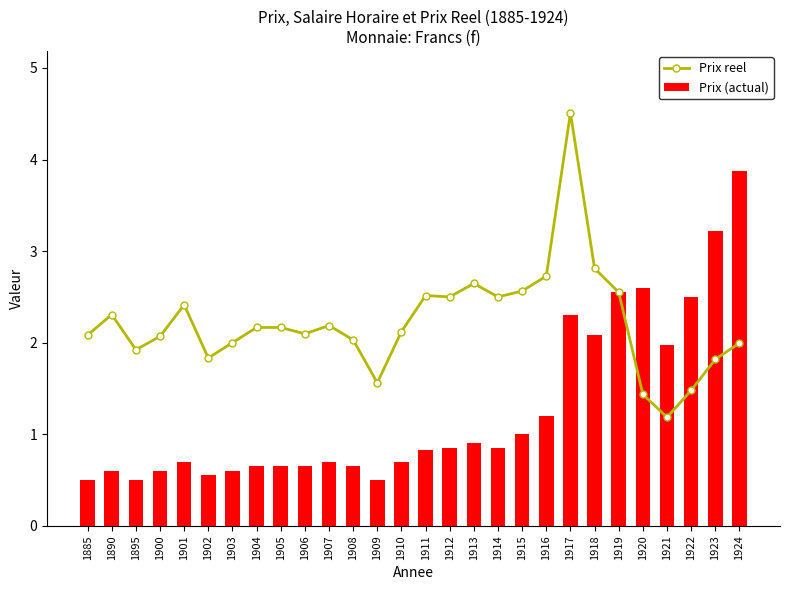

Read the Prix (actual) value at 1912.

0.8